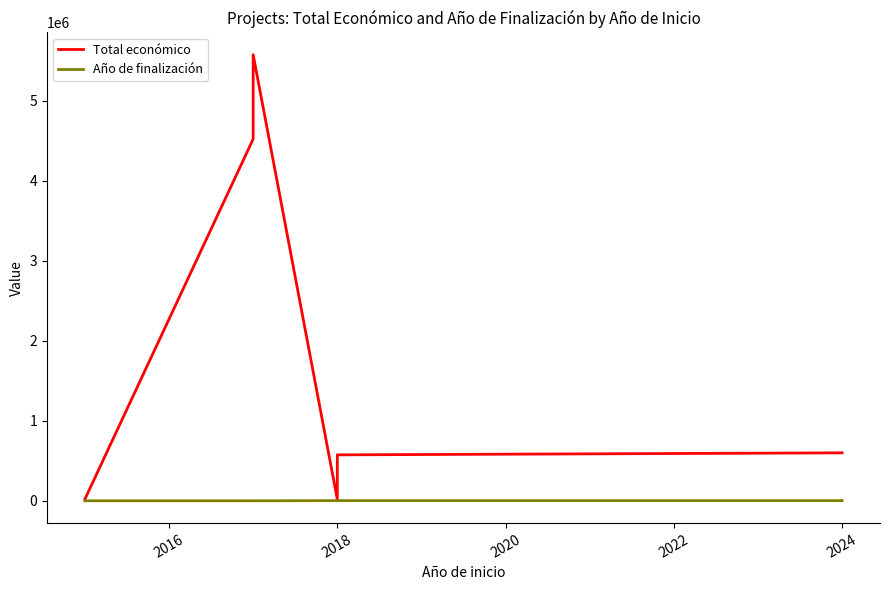

The Año de finalización series shows 0 at 2018. True or false?

True